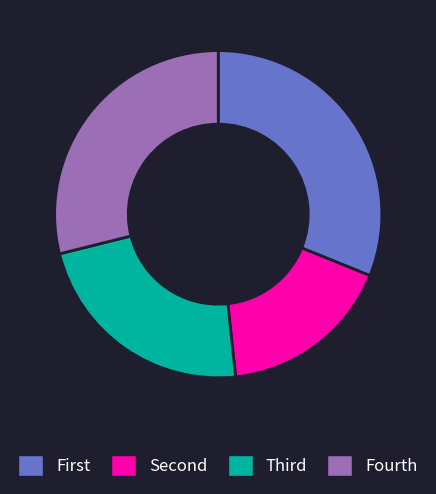

Is there any slice that represents more than half of the pie?

No